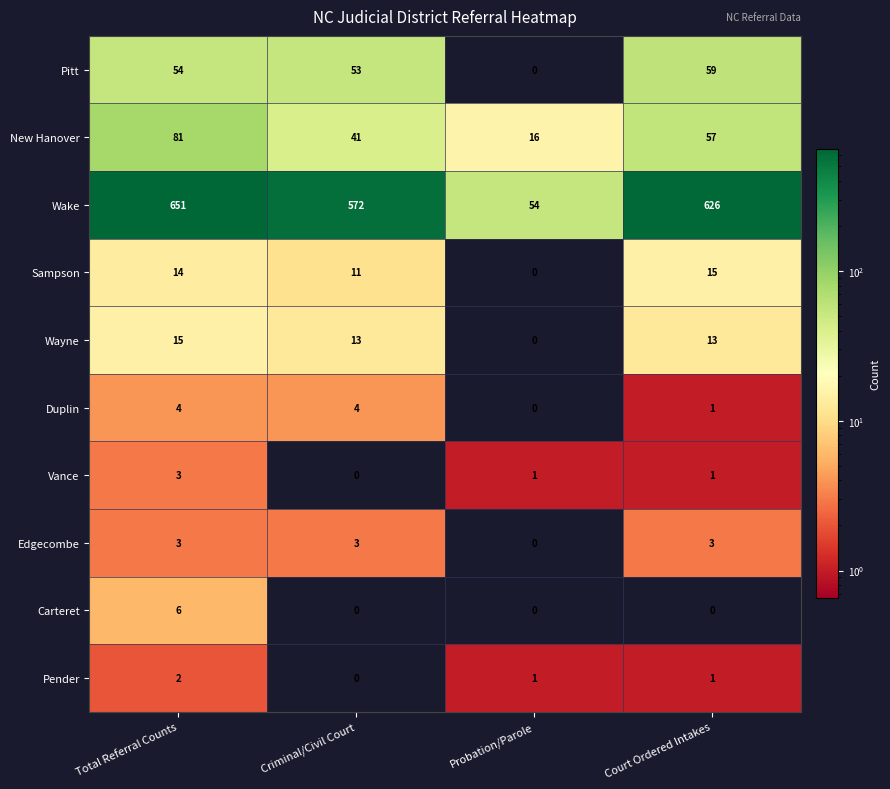

At which label is Pitt closest to 29?

Criminal/Civil Court